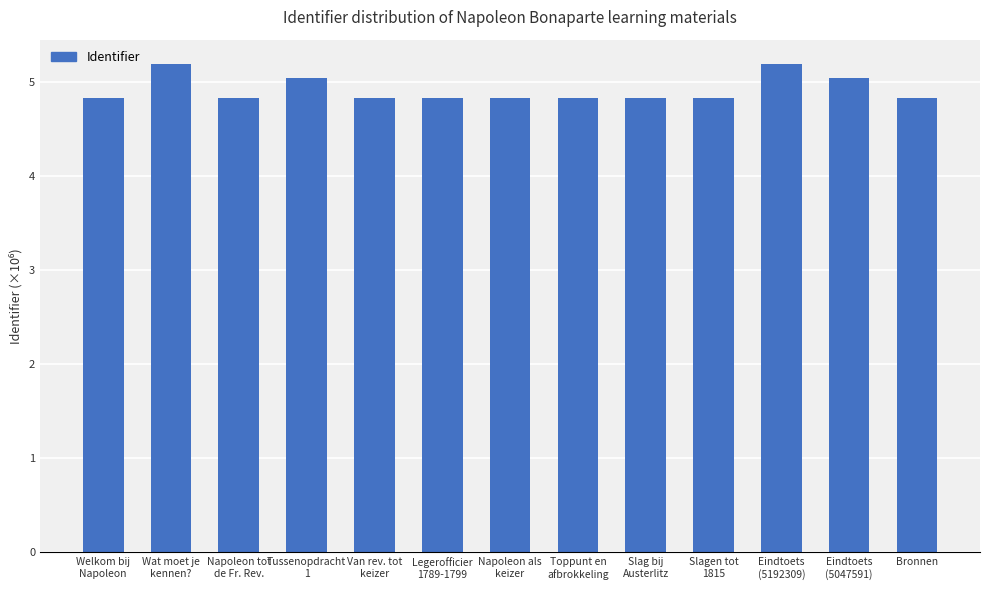

What is the value of the 10th bar from the left?

4.8